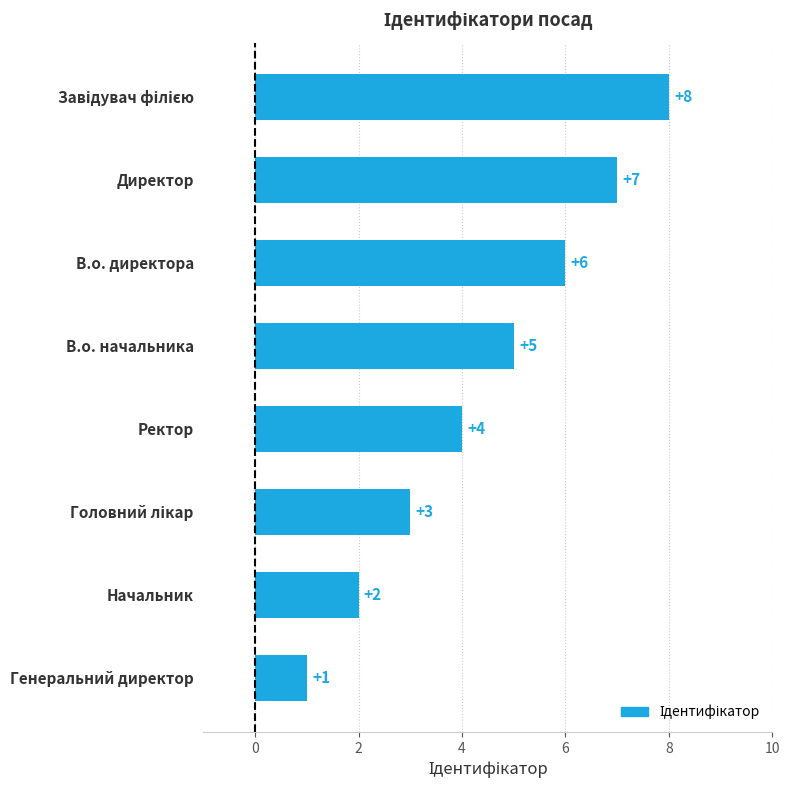

At which label is the value closest to 4?

Ректор